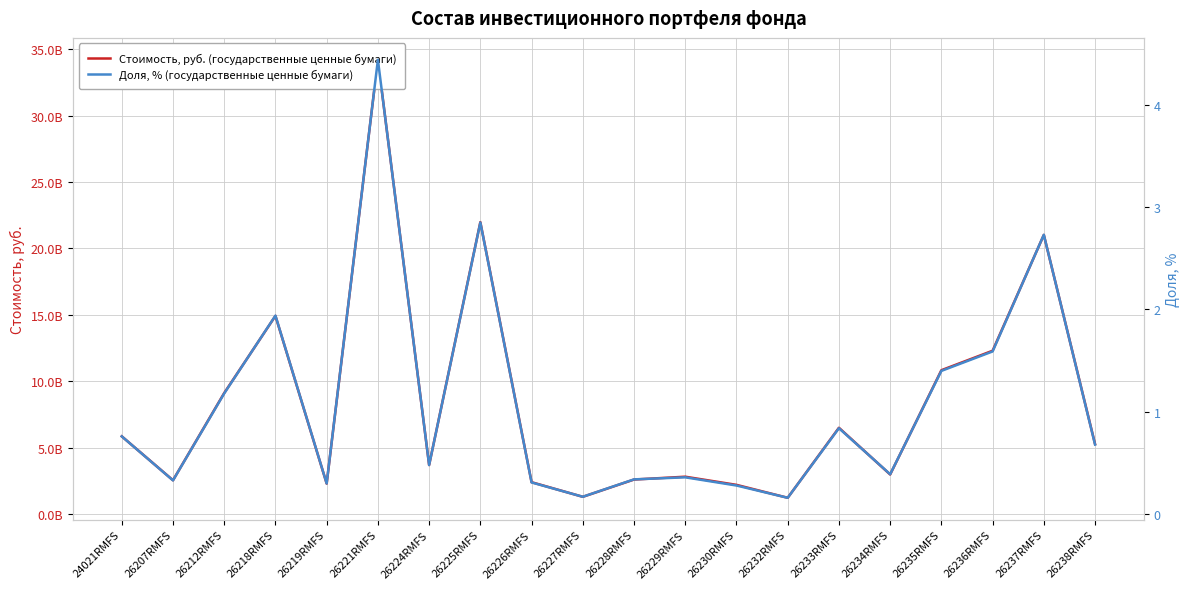

What is the label of the 4th point from the right?

26235RMFS